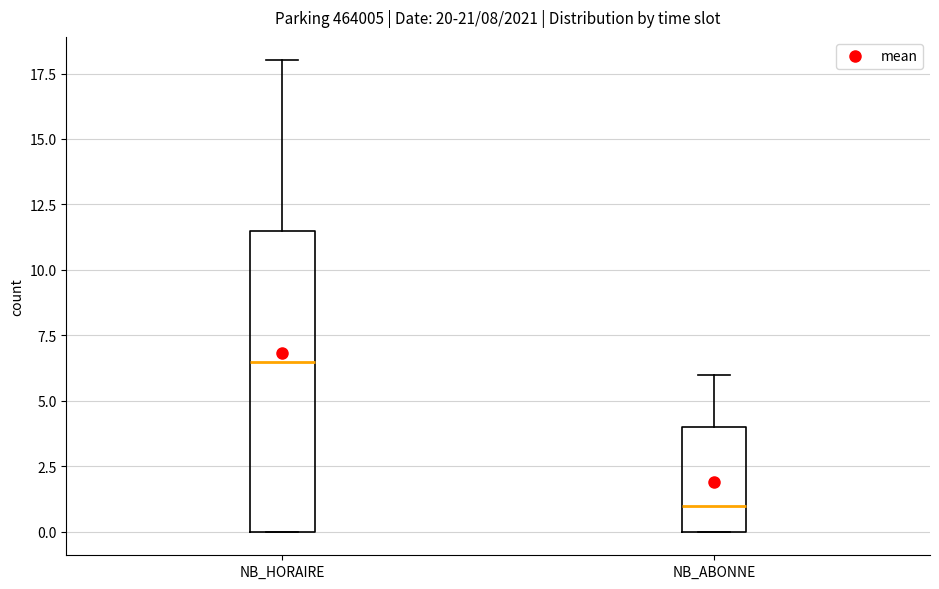

Where is the lower edge of the box for NB_ABONNE on the y-axis? The values are not printed on the chart, so give them approximately, as read against the axis.

0.0